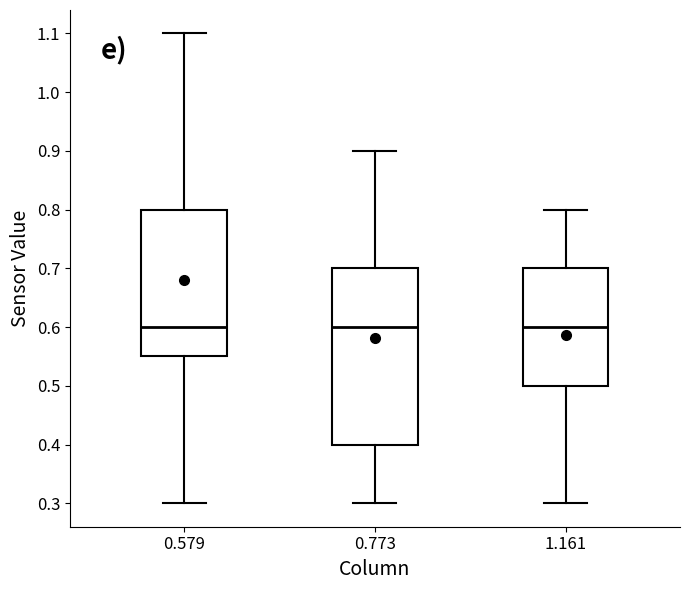

Where does the lower whisker of the box at x = 0.579 end on the y-axis? The values are not printed on the chart, so give them approximately, as read against the axis.

0.30